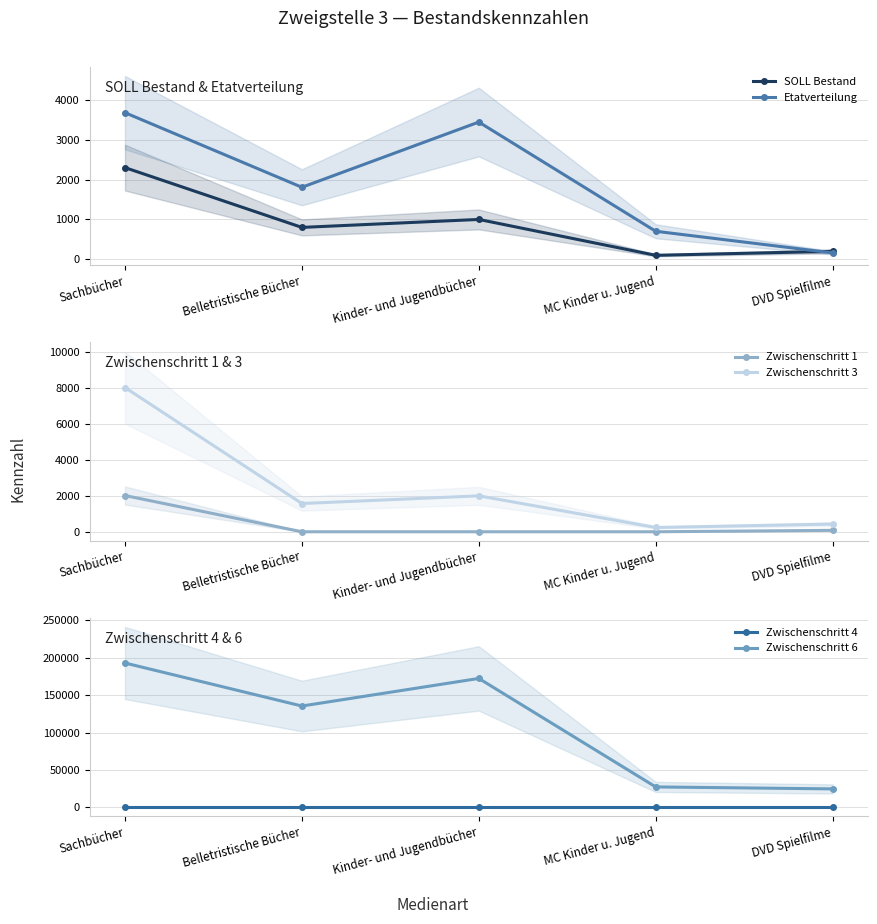

What value does the SOLL Bestand series have at MC Kinder u. Jugend?

100.0